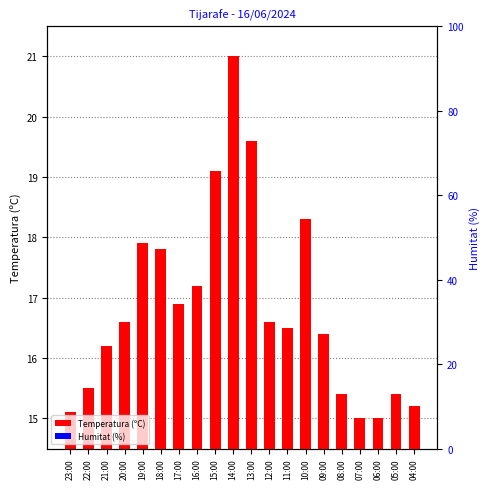

What are all the series names shown in the legend?

Temperatura (ºC), Humitat (%)